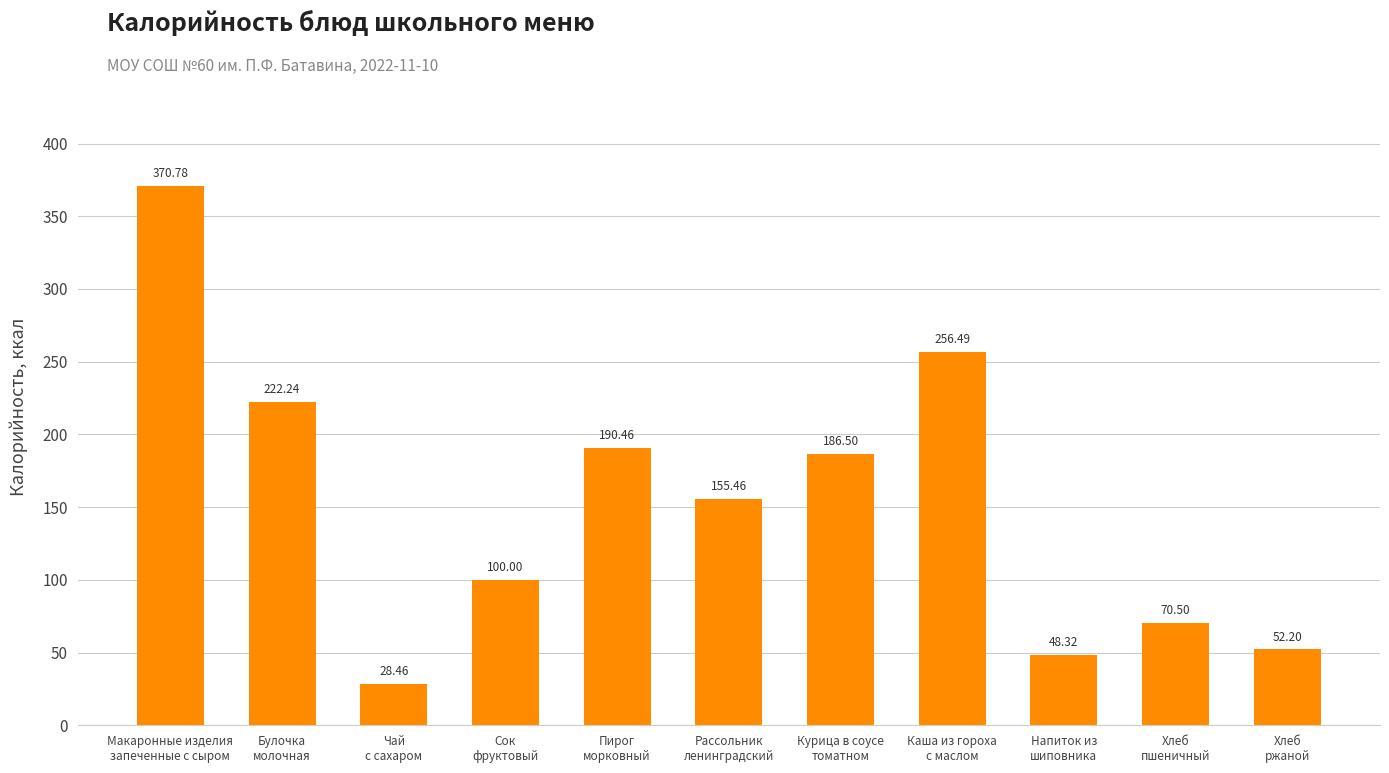

How many data points are above 155?

6